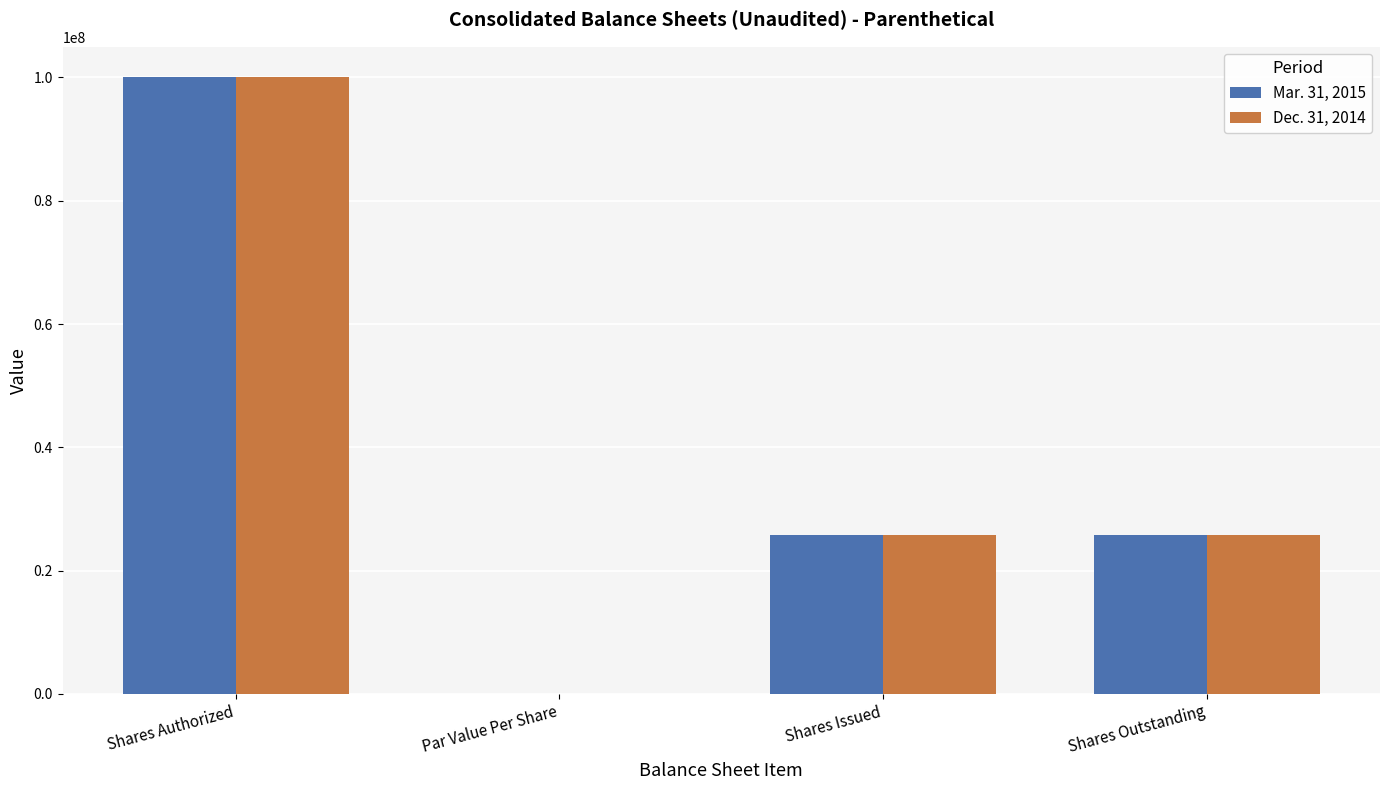

Are the bars grouped side by side (vs. stacked)?

Yes